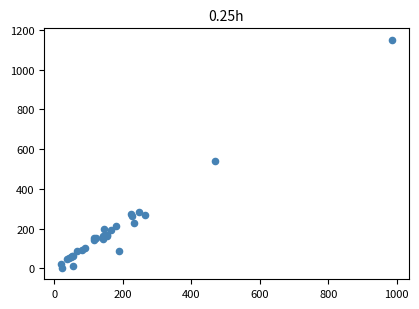

What Y value in the scatter plot is closest to 576?

538